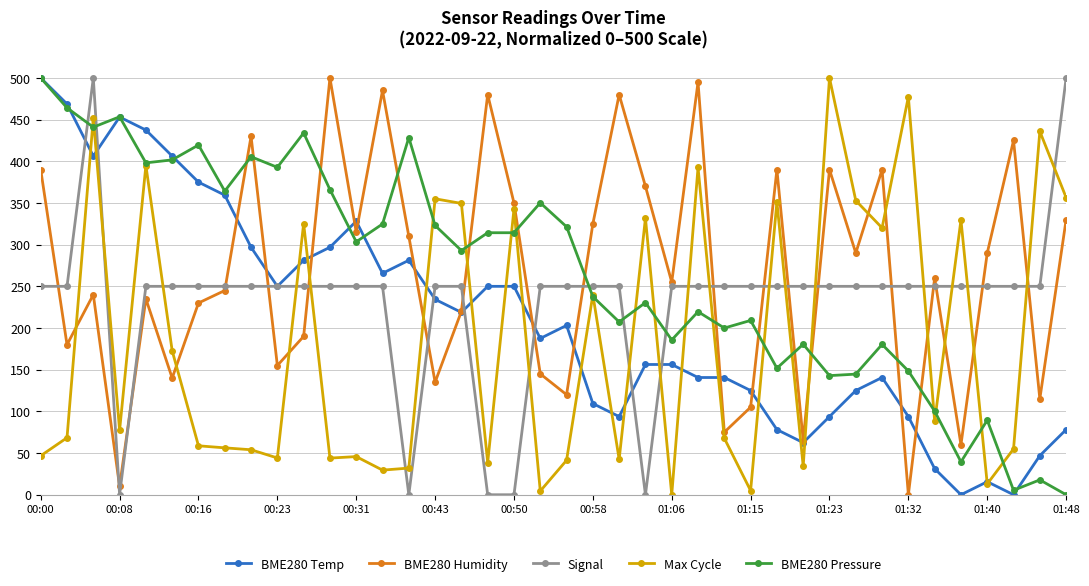

What is the average value of the Max Cycle series?

185.7